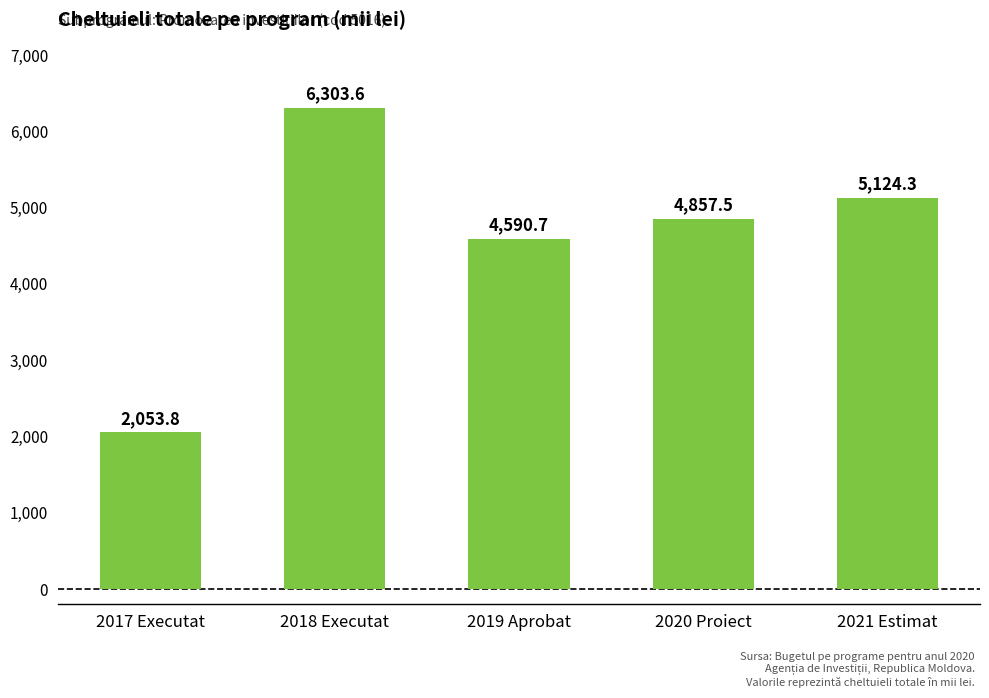

What is the ratio of the value at 2019 Aprobat to the value at 2020 Proiect?

0.9